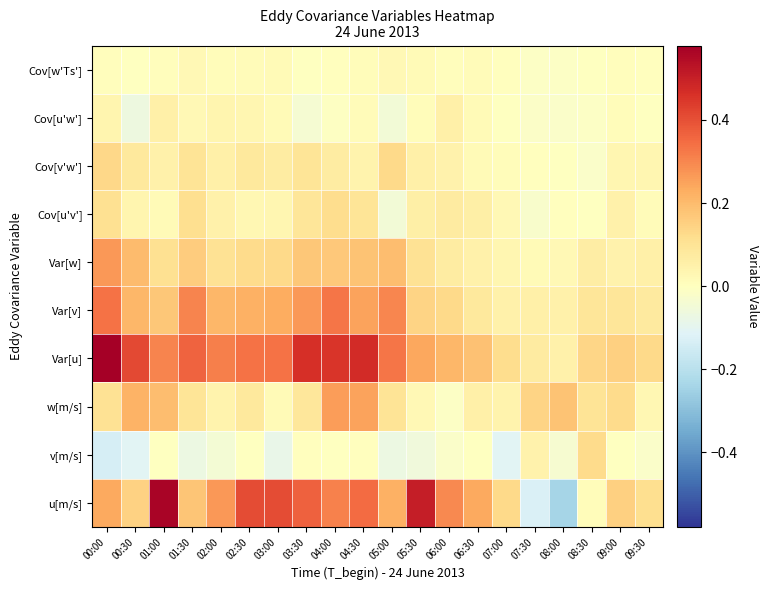

Reading left to right, extract all data points from this chart.

u[m/s]: 00:00=0.2	00:30=0.1	01:00=0.6	01:30=0.2	02:00=0.3	02:30=0.4	03:00=0.4	03:30=0.4	04:00=0.3	04:30=0.4	05:00=0.2	05:30=0.5	06:00=0.3	06:30=0.2	07:00=0.1	07:30=-0.1	08:00=-0.2	08:30=0.0	09:00=0.2	09:30=0.1
v[m/s]: 00:00=-0.1	00:30=-0.1	01:00=-0.0	01:30=-0.1	02:00=-0.0	02:30=-0.0	03:00=-0.1	03:30=0.0	04:00=-0.0	04:30=0.0	05:00=-0.1	05:30=-0.1	06:00=-0.0	06:30=-0.0	07:00=-0.1	07:30=0.0	08:00=-0.0	08:30=0.1	09:00=-0.0	09:30=-0.0
w[m/s]: 00:00=0.1	00:30=0.2	01:00=0.2	01:30=0.1	02:00=0.0	02:30=0.1	03:00=0.0	03:30=0.1	04:00=0.3	04:30=0.3	05:00=0.1	05:30=0.0	06:00=-0.0	06:30=0.1	07:00=0.0	07:30=0.1	08:00=0.2	08:30=0.1	09:00=0.1	09:30=0.0
Var[u]: 00:00=0.6	00:30=0.4	01:00=0.3	01:30=0.4	02:00=0.3	02:30=0.3	03:00=0.3	03:30=0.5	04:00=0.5	04:30=0.5	05:00=0.3	05:30=0.2	06:00=0.2	06:30=0.2	07:00=0.1	07:30=0.1	08:00=0.1	08:30=0.1	09:00=0.2	09:30=0.1
Var[v]: 00:00=0.3	00:30=0.2	01:00=0.2	01:30=0.3	02:00=0.2	02:30=0.2	03:00=0.2	03:30=0.3	04:00=0.3	04:30=0.3	05:00=0.3	05:30=0.1	06:00=0.1	06:30=0.1	07:00=0.1	07:30=0.1	08:00=0.1	08:30=0.1	09:00=0.1	09:30=0.1
Var[w]: 00:00=0.3	00:30=0.2	01:00=0.1	01:30=0.2	02:00=0.1	02:30=0.1	03:00=0.1	03:30=0.2	04:00=0.2	04:30=0.2	05:00=0.2	05:30=0.1	06:00=0.1	06:30=0.1	07:00=0.0	07:30=0.0	08:00=0.0	08:30=0.1	09:00=0.0	09:30=0.1
Cov[u'v']: 00:00=0.1	00:30=0.0	01:00=0.0	01:30=0.1	02:00=0.1	02:30=0.0	03:00=0.0	03:30=0.1	04:00=0.1	04:30=0.1	05:00=-0.0	05:30=0.1	06:00=0.1	06:30=0.1	07:00=0.0	07:30=-0.0	08:00=0.0	08:30=-0.0	09:00=0.1	09:30=0.0
Cov[v'w']: 00:00=0.1	00:30=0.1	01:00=0.1	01:30=0.1	02:00=0.1	02:30=0.1	03:00=0.1	03:30=0.1	04:00=0.1	04:30=0.0	05:00=0.1	05:30=0.1	06:00=0.0	06:30=0.0	07:00=0.0	07:30=0.0	08:00=-0.0	08:30=-0.0	09:00=0.0	09:30=0.0
Cov[u'w']: 00:00=0.0	00:30=-0.1	01:00=0.1	01:30=0.0	02:00=0.0	02:30=0.0	03:00=0.0	03:30=-0.0	04:00=-0.0	04:30=0.0	05:00=-0.0	05:30=0.0	06:00=0.1	06:30=0.0	07:00=-0.0	07:30=-0.0	08:00=-0.0	08:30=-0.0	09:00=0.0	09:30=-0.0
Cov[w'Ts']: 00:00=0.0	00:30=-0.0	01:00=0.0	01:30=0.0	02:00=0.0	02:30=0.0	03:00=0.0	03:30=-0.0	04:00=0.0	04:30=0.0	05:00=0.0	05:30=0.0	06:00=0.0	06:30=0.0	07:00=0.0	07:30=-0.0	08:00=-0.0	08:30=-0.0	09:00=0.0	09:30=0.0